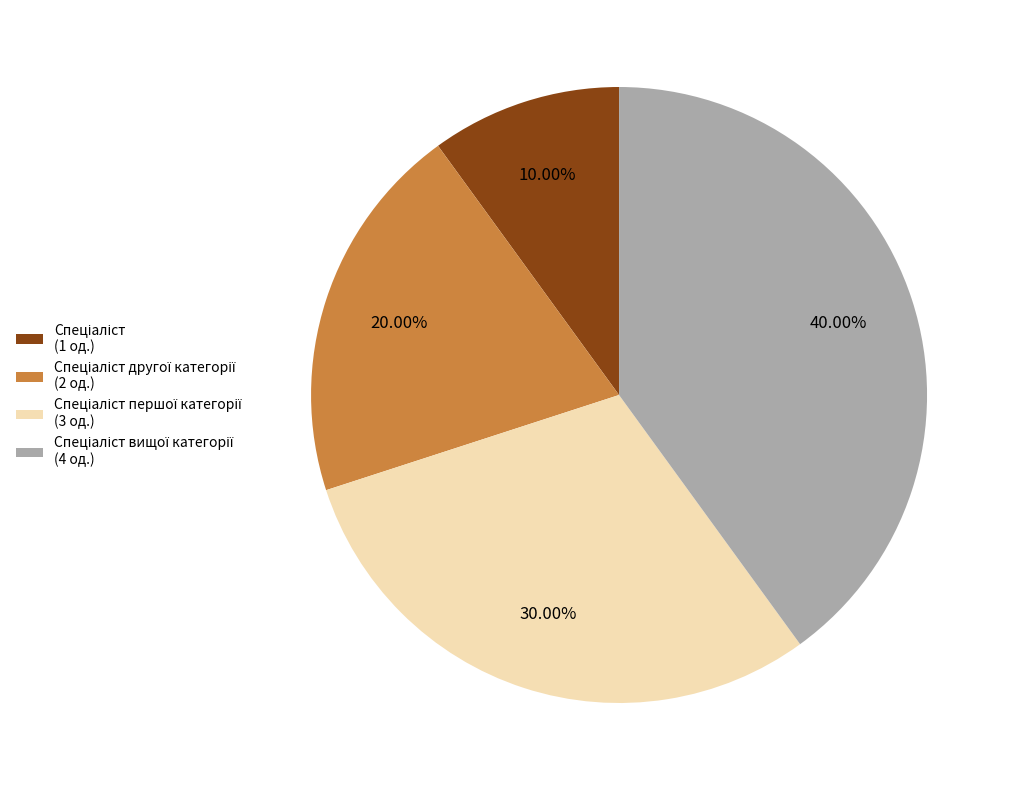

Is there a majority slice in this chart?

No